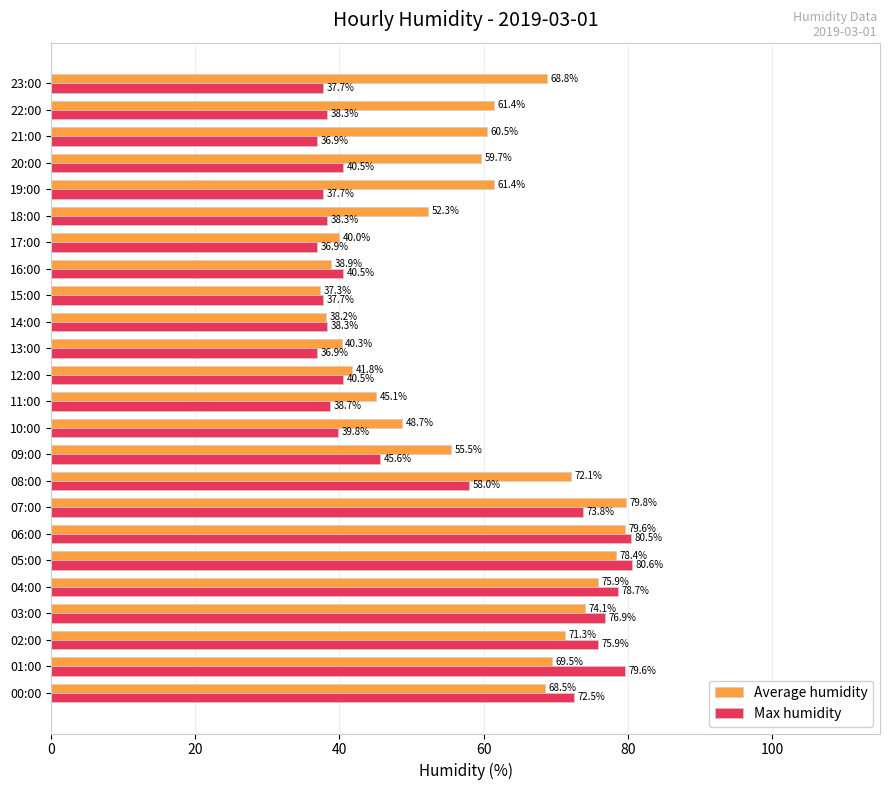

The Max humidity series shows 10.3 at 14:00. True or false?

False